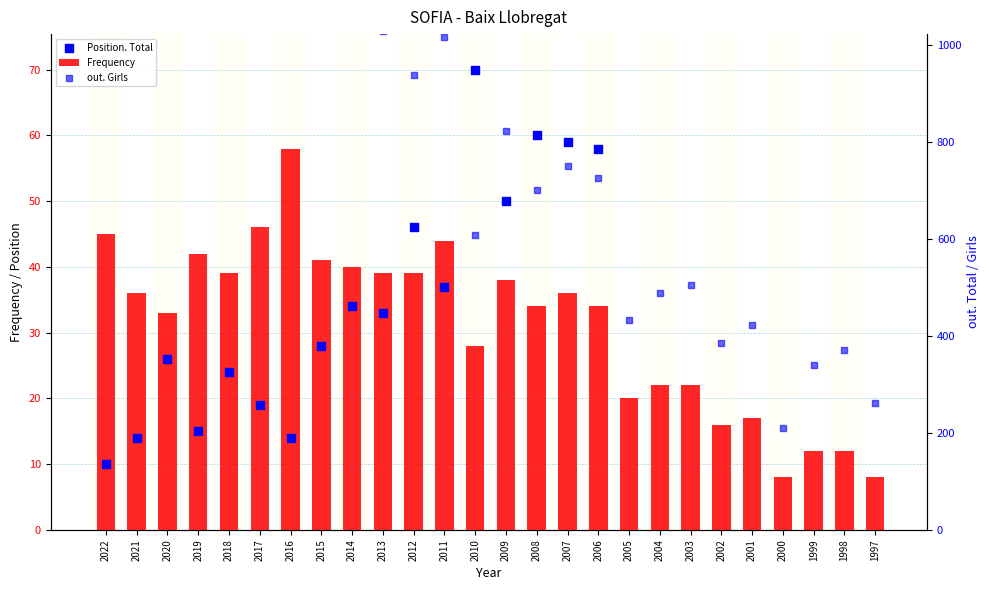

True or false: Frequency has a value of 12 at 1999.

True